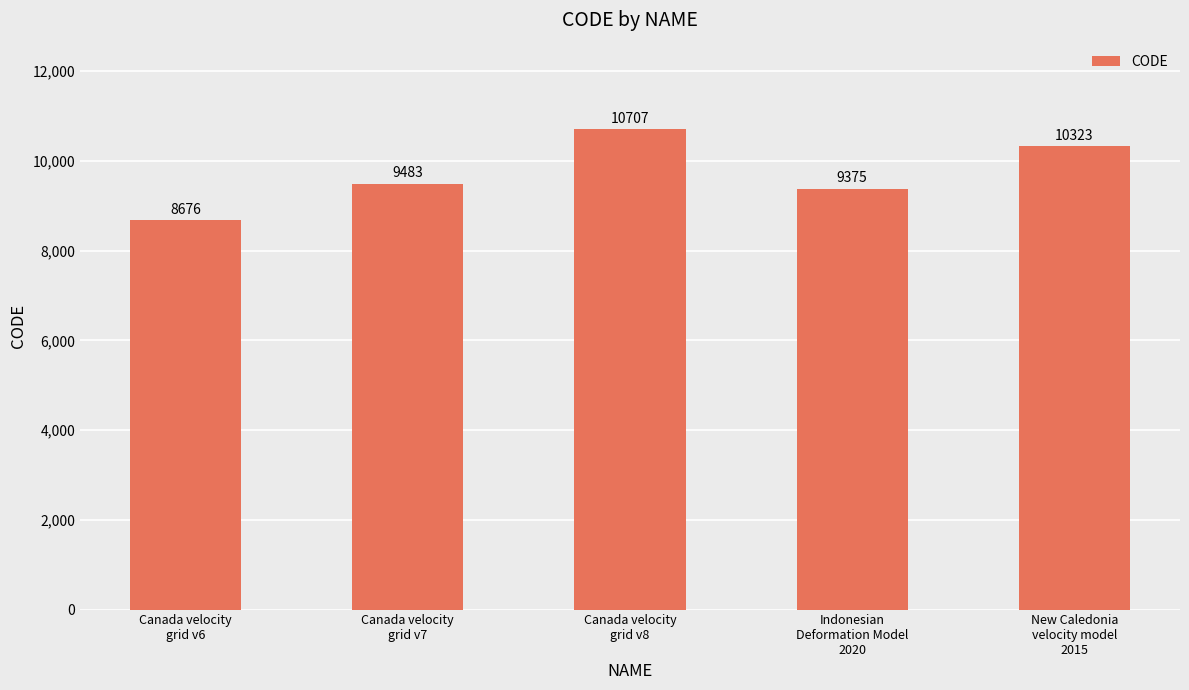

Reading right to left, what are all the values shown in this chart?

New Caledonia
velocity model
2015=10323	Indonesian
Deformation Model
2020=9375	Canada velocity
grid v8=10707	Canada velocity
grid v7=9483	Canada velocity
grid v6=8676